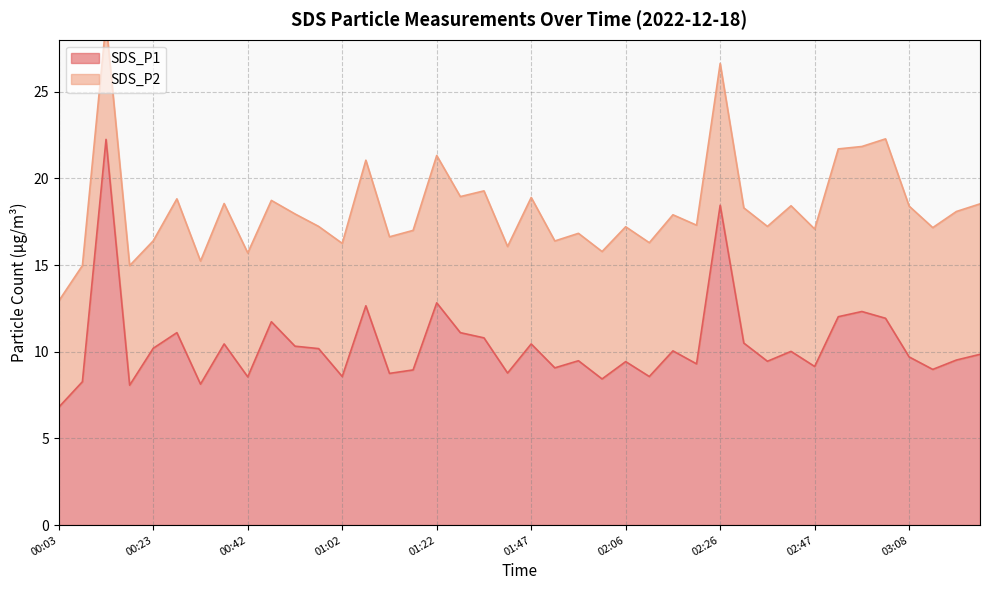

Read the value at 02:32.

10.5